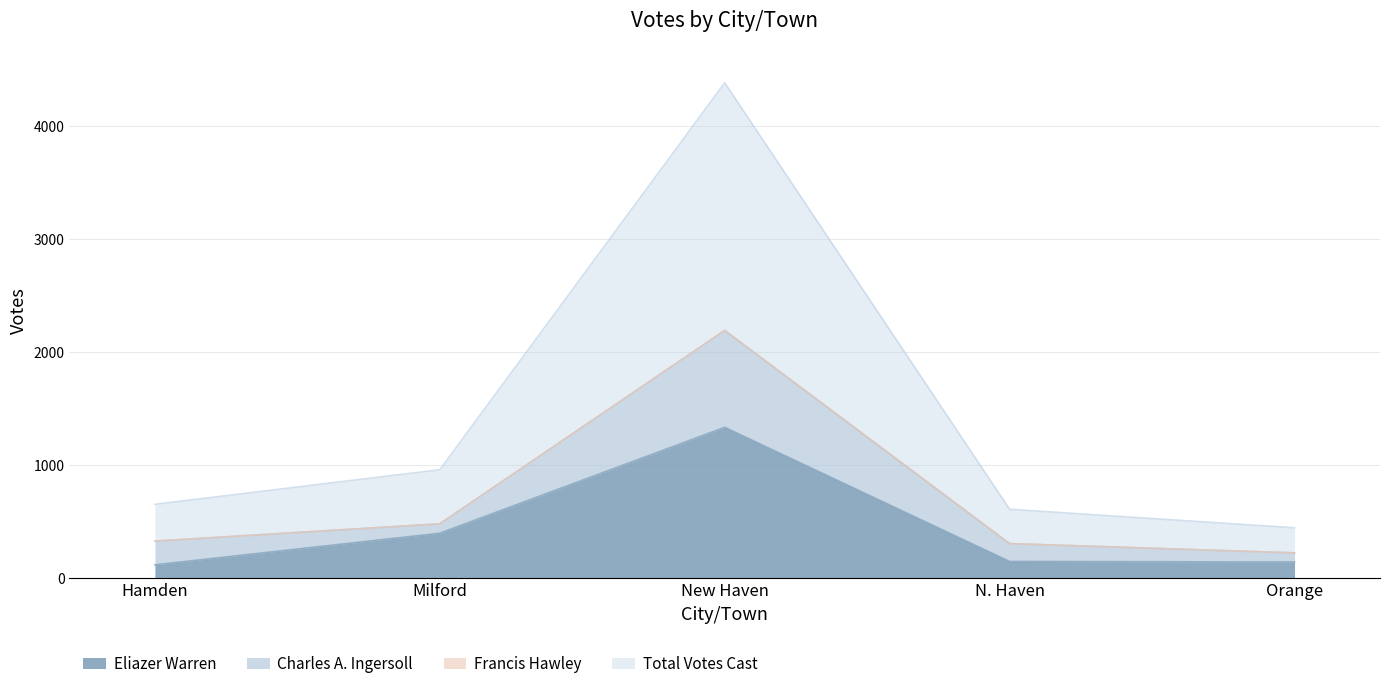

What is the smallest value displayed?

116